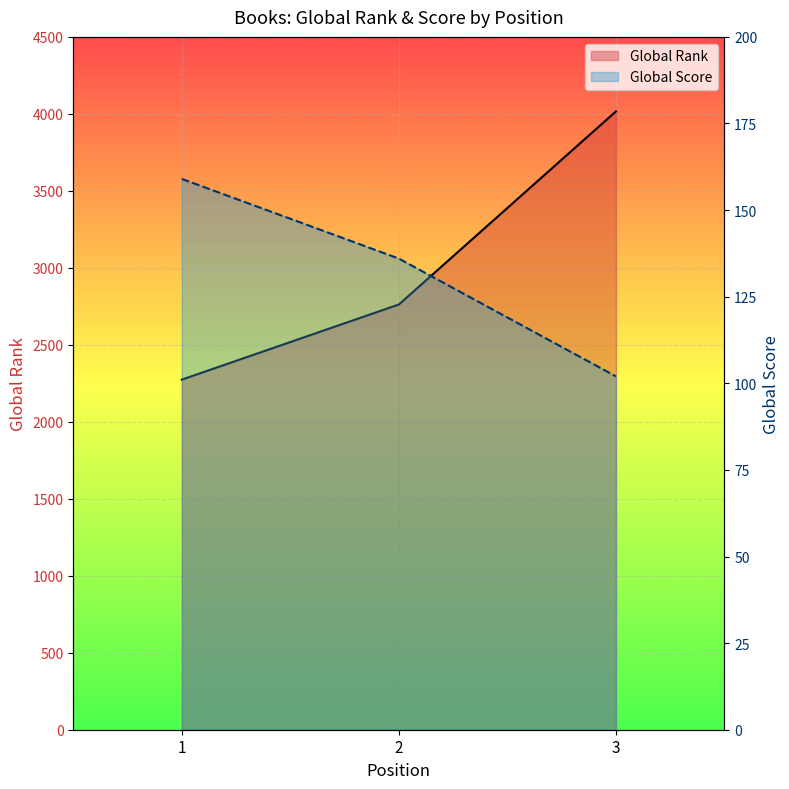

Is it true that Global Score equals 102 at 3?

True